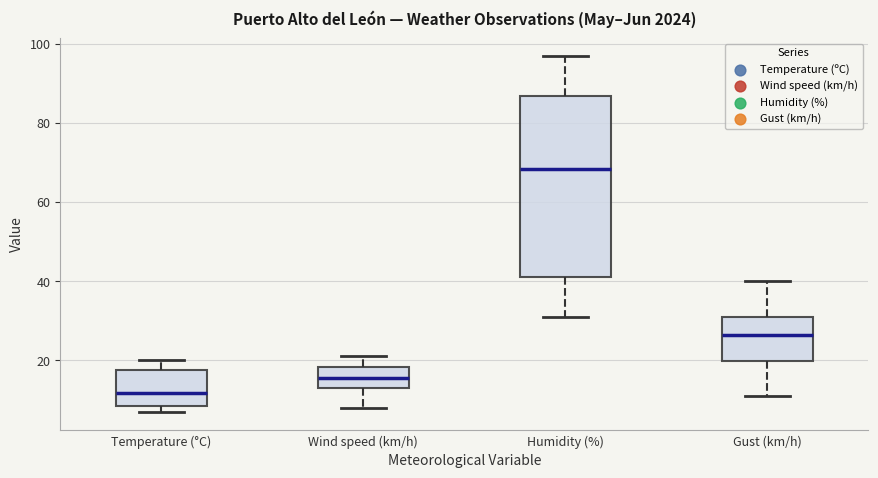

Reading left to right, transcribe this box plot: for each box, give where its median line is, the range the box spans, and where its two whiskers end, as read against the y-axis. The values are not printed on the chart, so give them approximately, as read against the axis.

Temperature (°C): median 12, box 8 to 18, whiskers 6 to 20
Wind speed (km/h): median 16, box 14 to 18, whiskers 8 to 22
Humidity (%): median 68, box 42 to 86, whiskers 32 to 98
Gust (km/h): median 26, box 20 to 32, whiskers 12 to 40